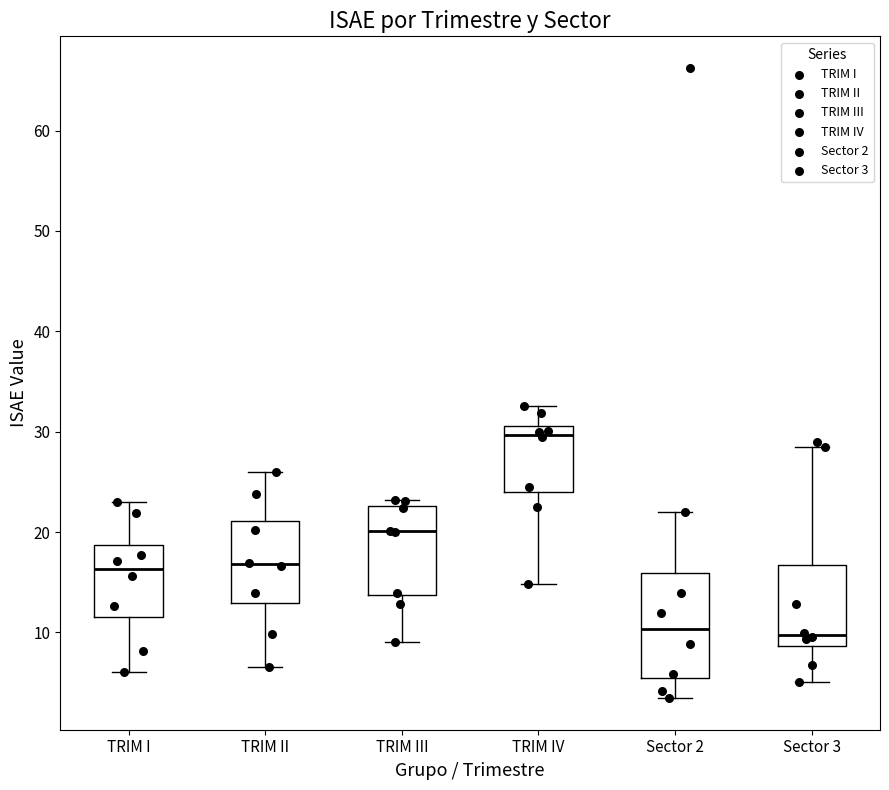

Where is the upper edge of the box for TRIM III on the y-axis? The values are not printed on the chart, so give them approximately, as read against the axis.

23